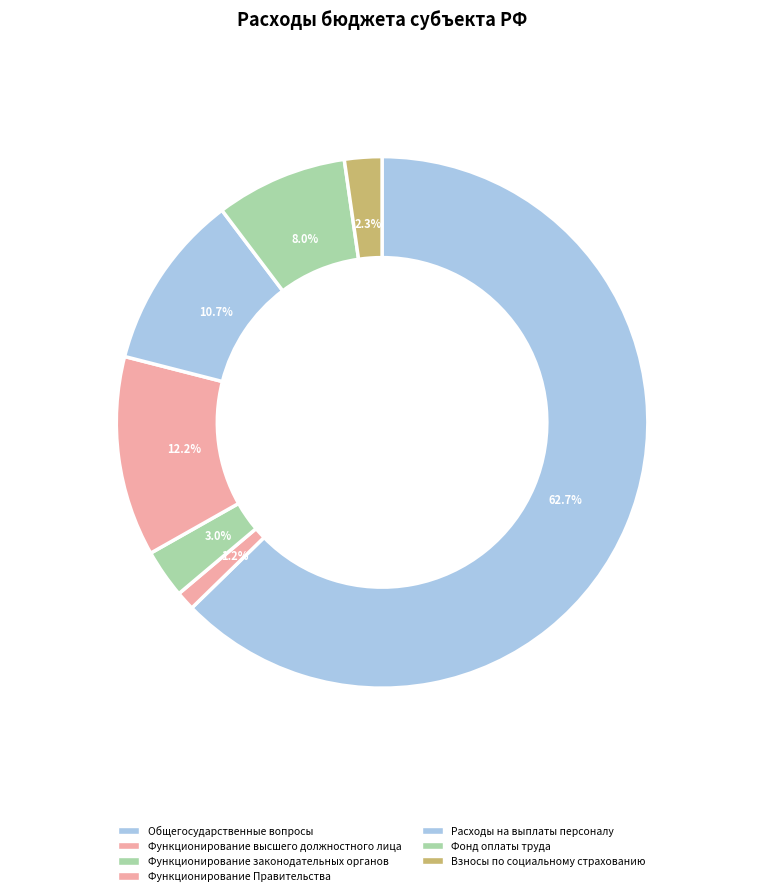

How many slices are in this pie chart?

7